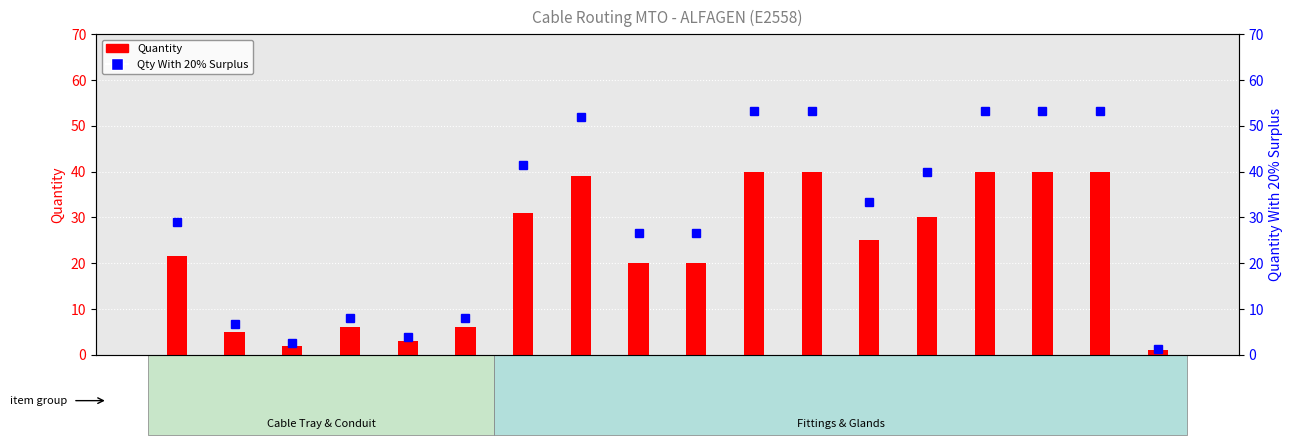

At which category is the sum across all series the highest?

11